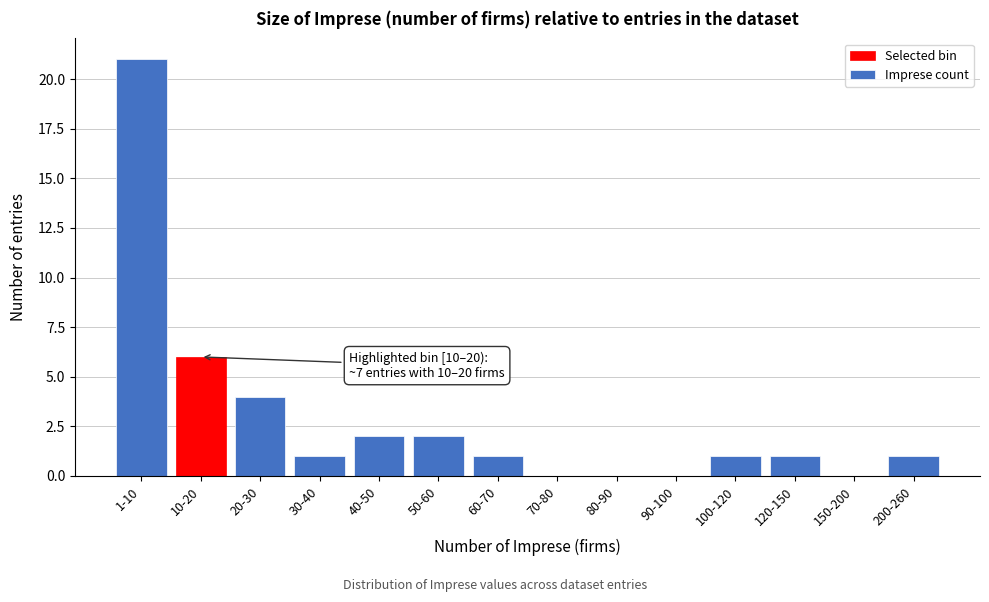

Reading left to right, extract all data points from this chart.

1-10=21	10-20=6	20-30=4	30-40=1	40-50=2	50-60=2	60-70=1	70-80=0	80-90=0	90-100=0	100-120=1	120-150=1	150-200=0	200-260=1